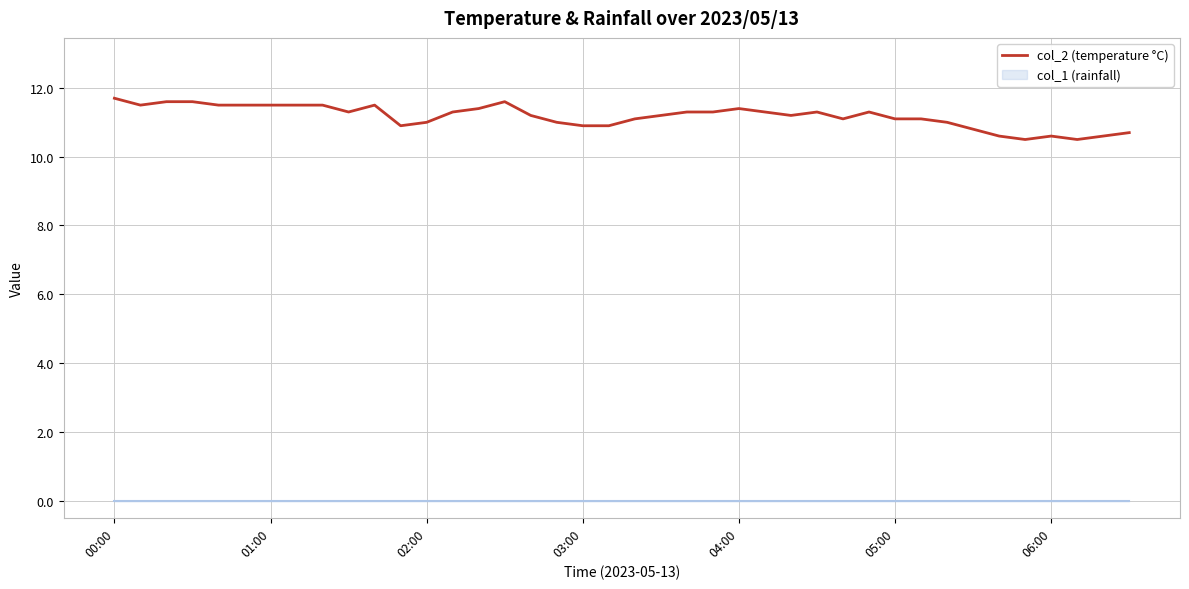

How many interior local valleys (lower than both neighbors) does the data have?

7